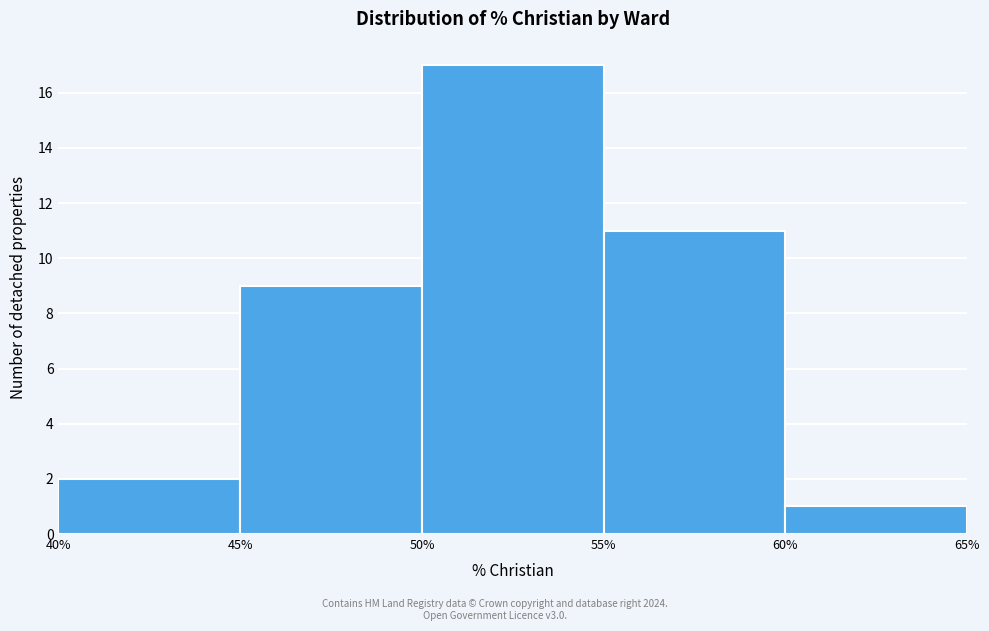

Reading left to right, list every bar in this chart as the range it spans on the x-axis followed by its height. The values are not printed on the chart, so give them approximately, as read against the axis.

40% to 45%: 2
45% to 50%: 9
50% to 55%: 17
55% to 60%: 11
60% to 65%: 1